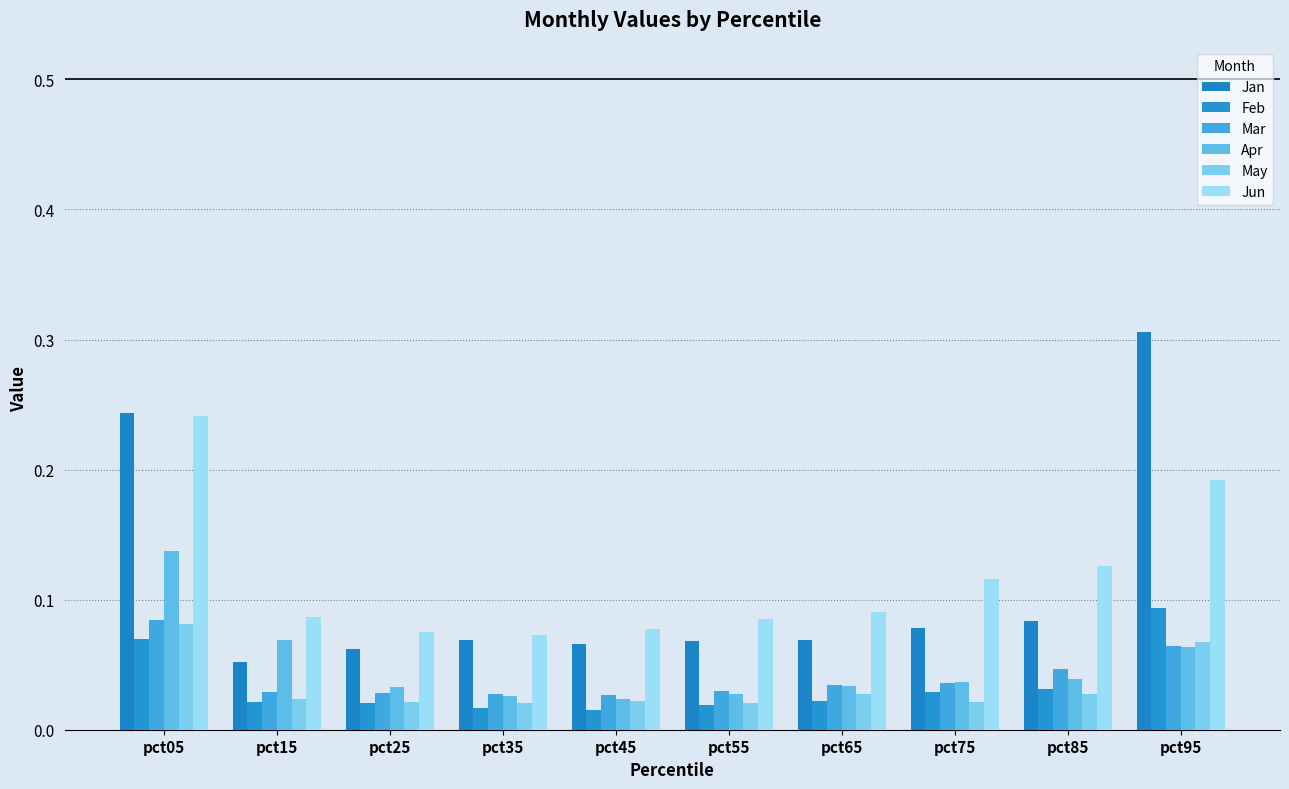

Reading left to right, what are all the values shown in this chart?

Jan: pct05=0.2	pct15=0.1	pct25=0.1	pct35=0.1	pct45=0.1	pct55=0.1	pct65=0.1	pct75=0.1	pct85=0.1	pct95=0.3
Feb: pct05=0.1	pct15=0.0	pct25=0.0	pct35=0.0	pct45=0.0	pct55=0.0	pct65=0.0	pct75=0.0	pct85=0.0	pct95=0.1
Mar: pct05=0.1	pct15=0.0	pct25=0.0	pct35=0.0	pct45=0.0	pct55=0.0	pct65=0.0	pct75=0.0	pct85=0.0	pct95=0.1
Apr: pct05=0.1	pct15=0.1	pct25=0.0	pct35=0.0	pct45=0.0	pct55=0.0	pct65=0.0	pct75=0.0	pct85=0.0	pct95=0.1
May: pct05=0.1	pct15=0.0	pct25=0.0	pct35=0.0	pct45=0.0	pct55=0.0	pct65=0.0	pct75=0.0	pct85=0.0	pct95=0.1
Jun: pct05=0.2	pct15=0.1	pct25=0.1	pct35=0.1	pct45=0.1	pct55=0.1	pct65=0.1	pct75=0.1	pct85=0.1	pct95=0.2